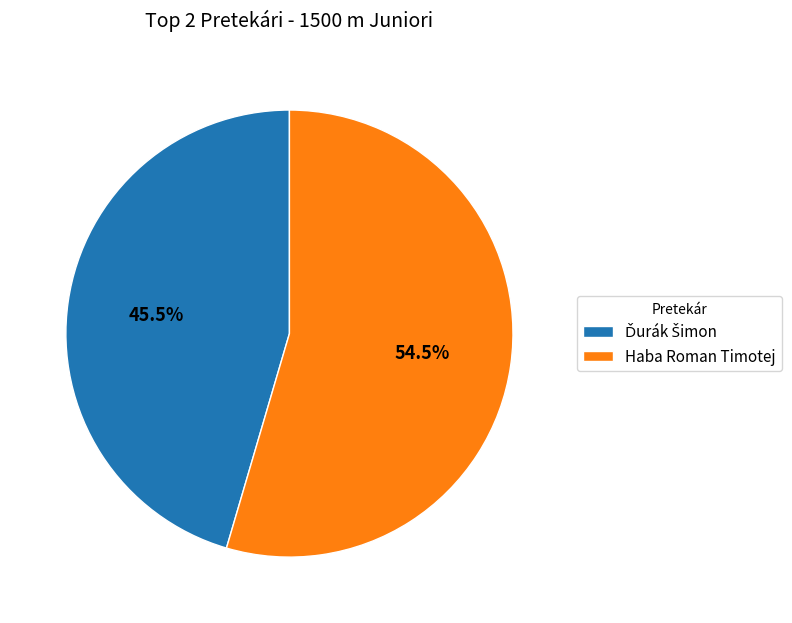

Which slice is the largest?

Haba Roman Timotej